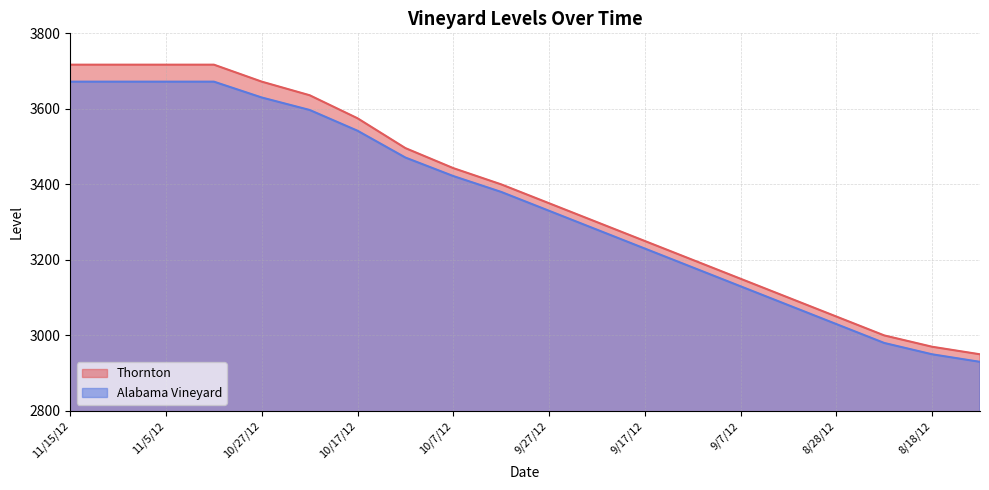

What is the lowest value of the Thornton series?

2950